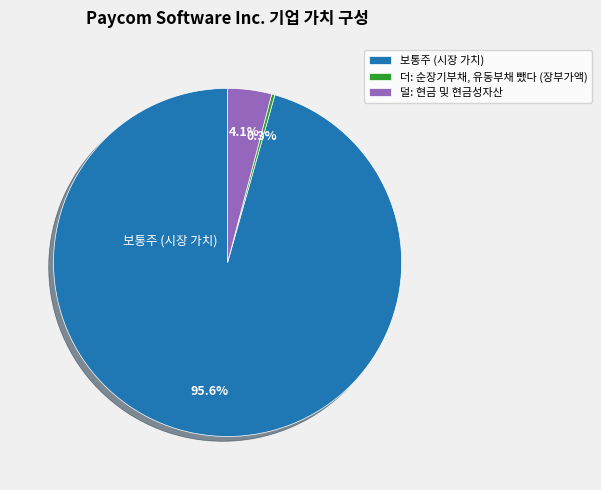

How many segments does this pie chart have?

3